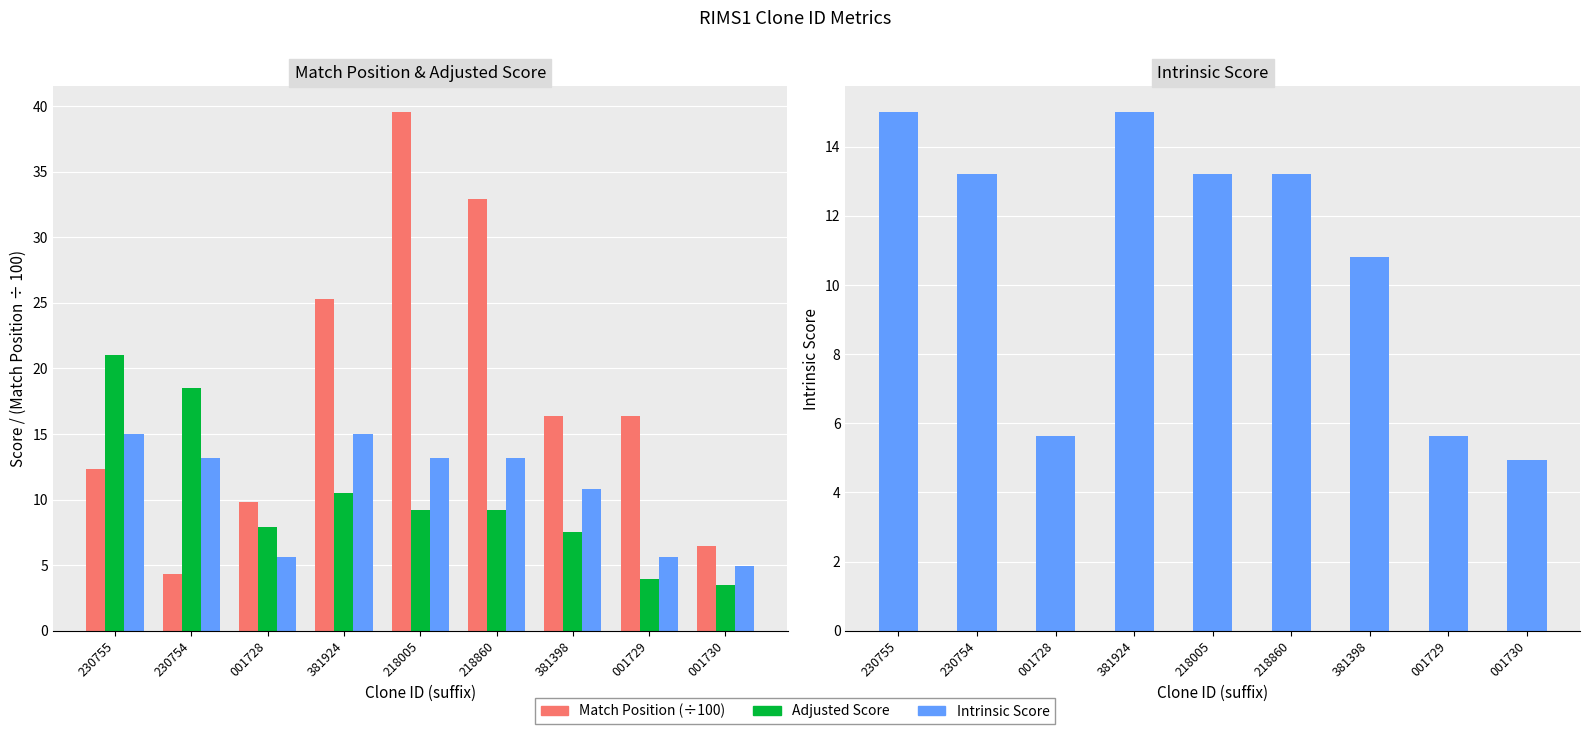

How many data points in Intrinsic Score are above 13?

5